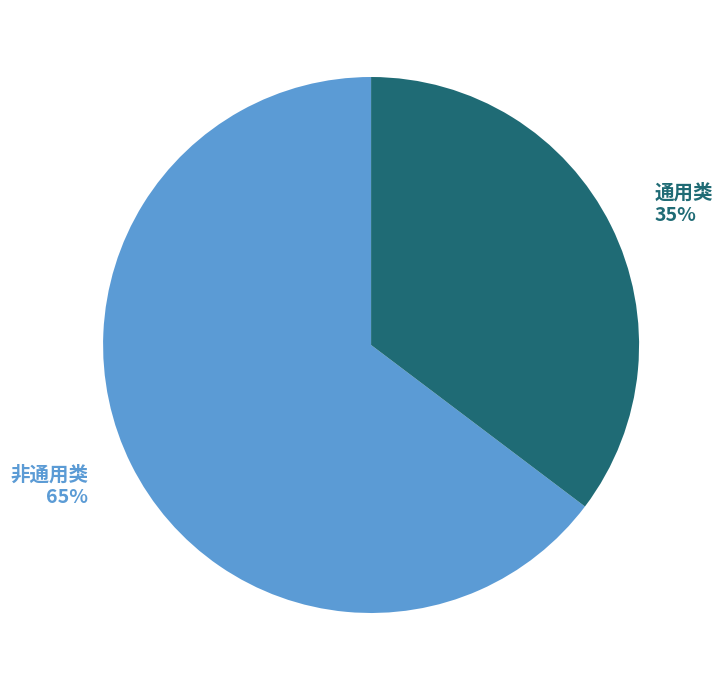

How many slices are in this pie chart?

2